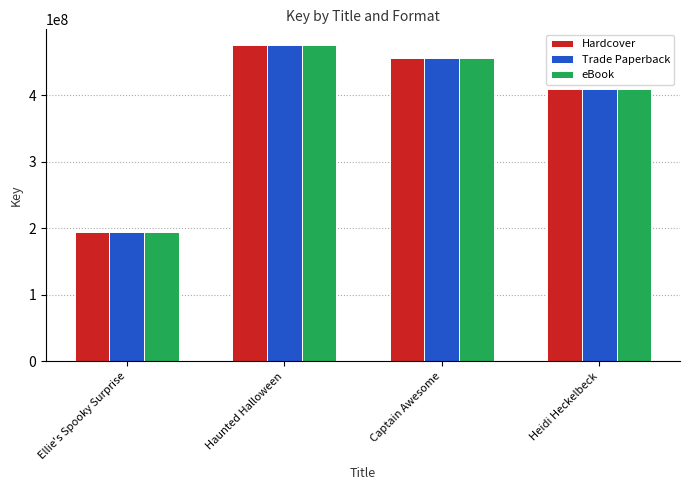

At how many categories does at least one series exceed 390519918?

3